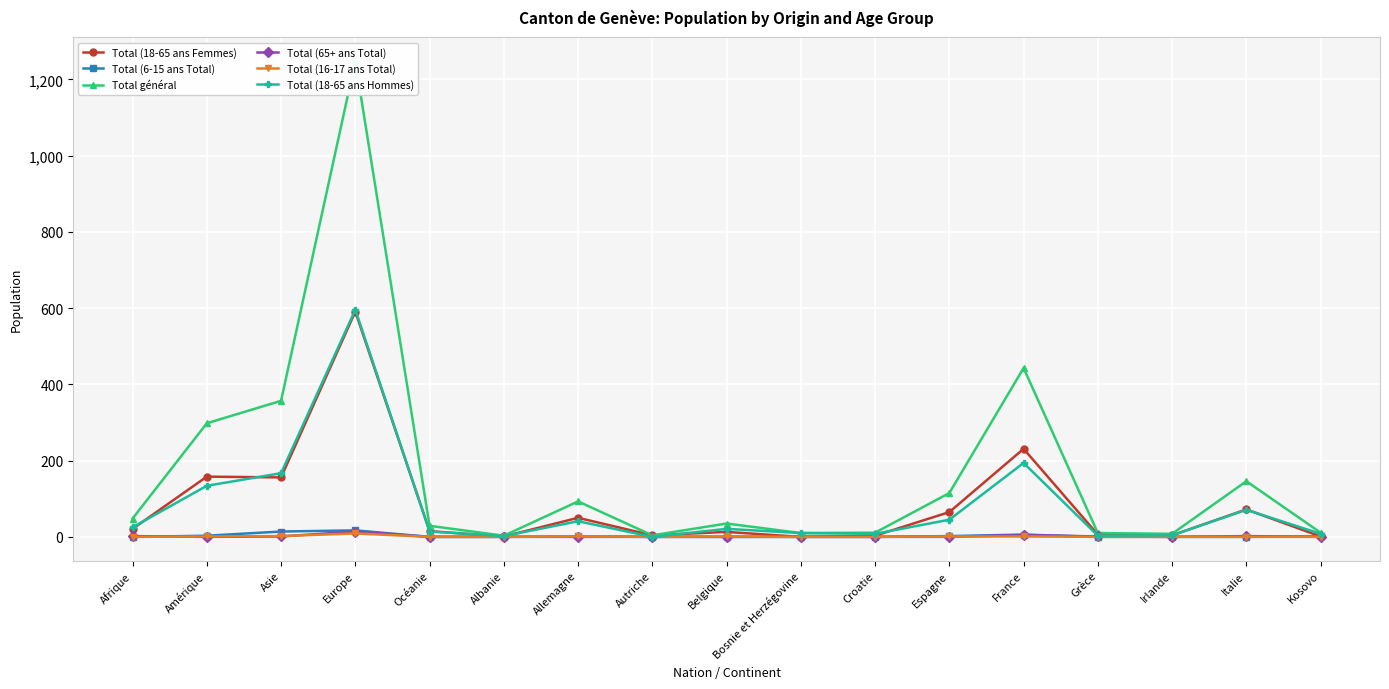

What is the label of the 14th point from the left?

Grèce